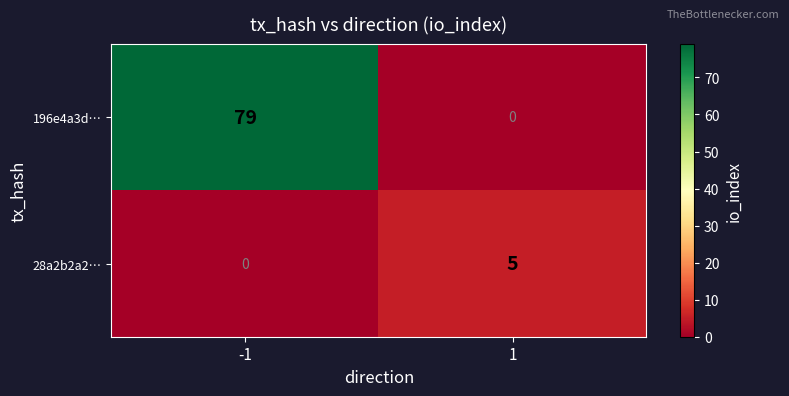

At which category is the sum across all series the highest?

-1